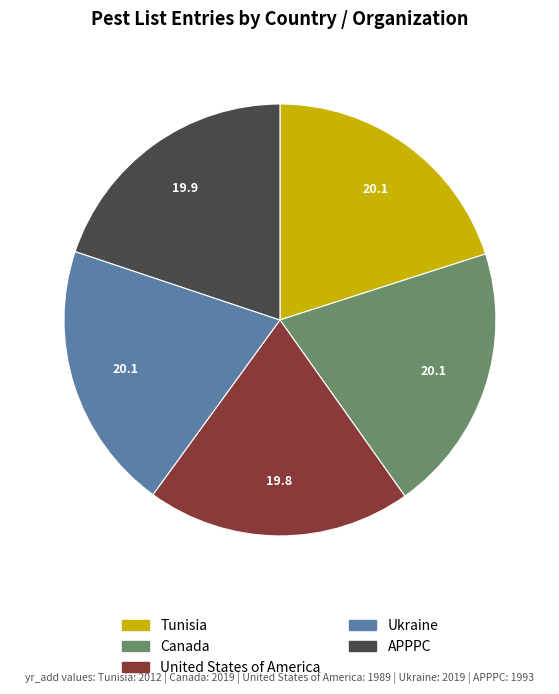

Is the sum of APPPC and Ukraine greater than half?

No